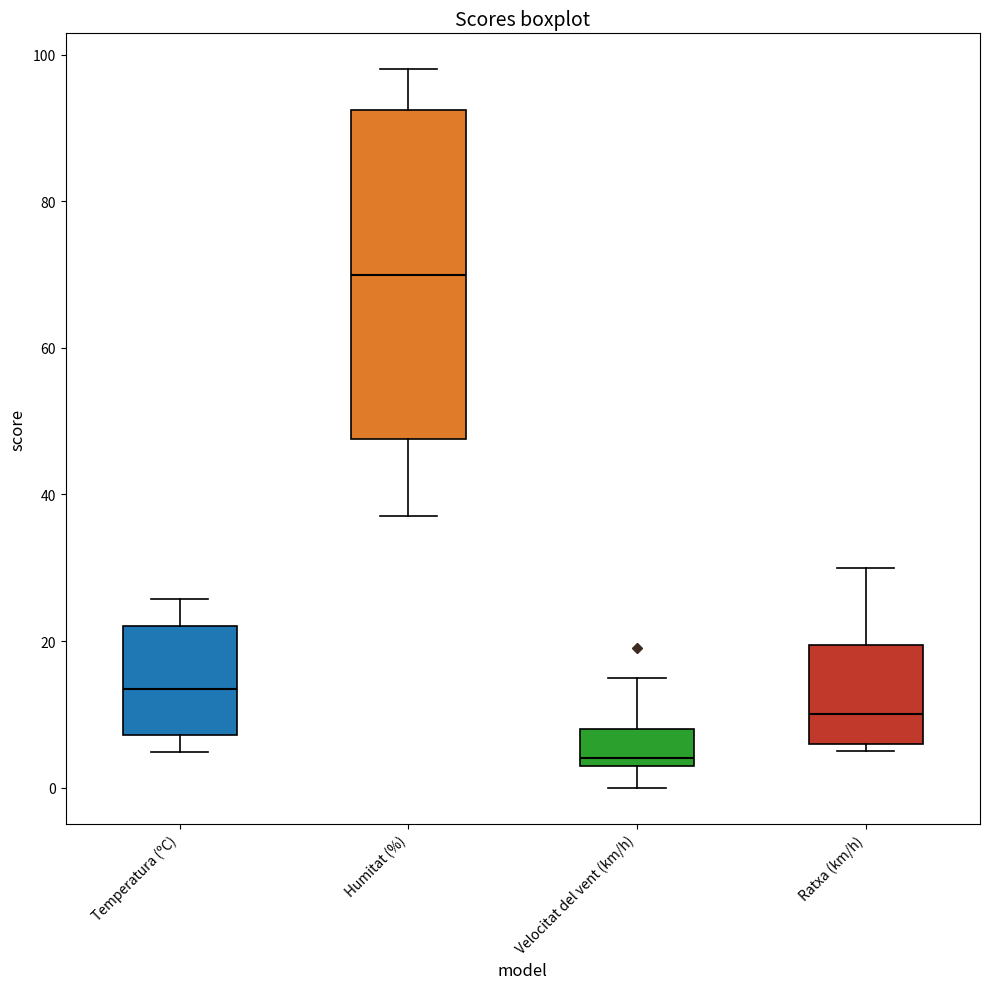

Which box's median line is the highest?

Humitat (%)